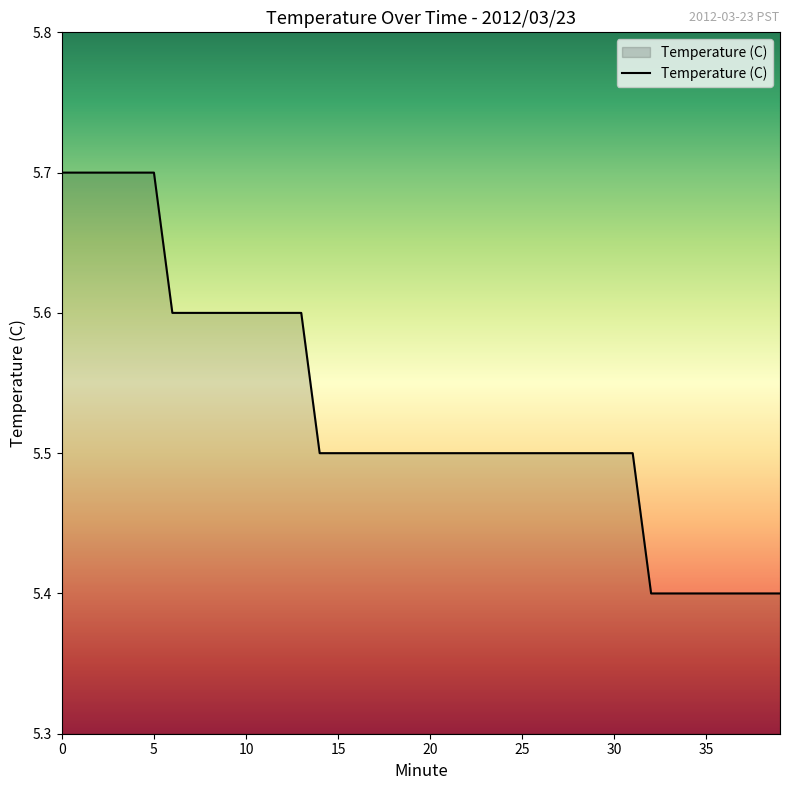

What is the difference between the maximum and minimum values?

0.3